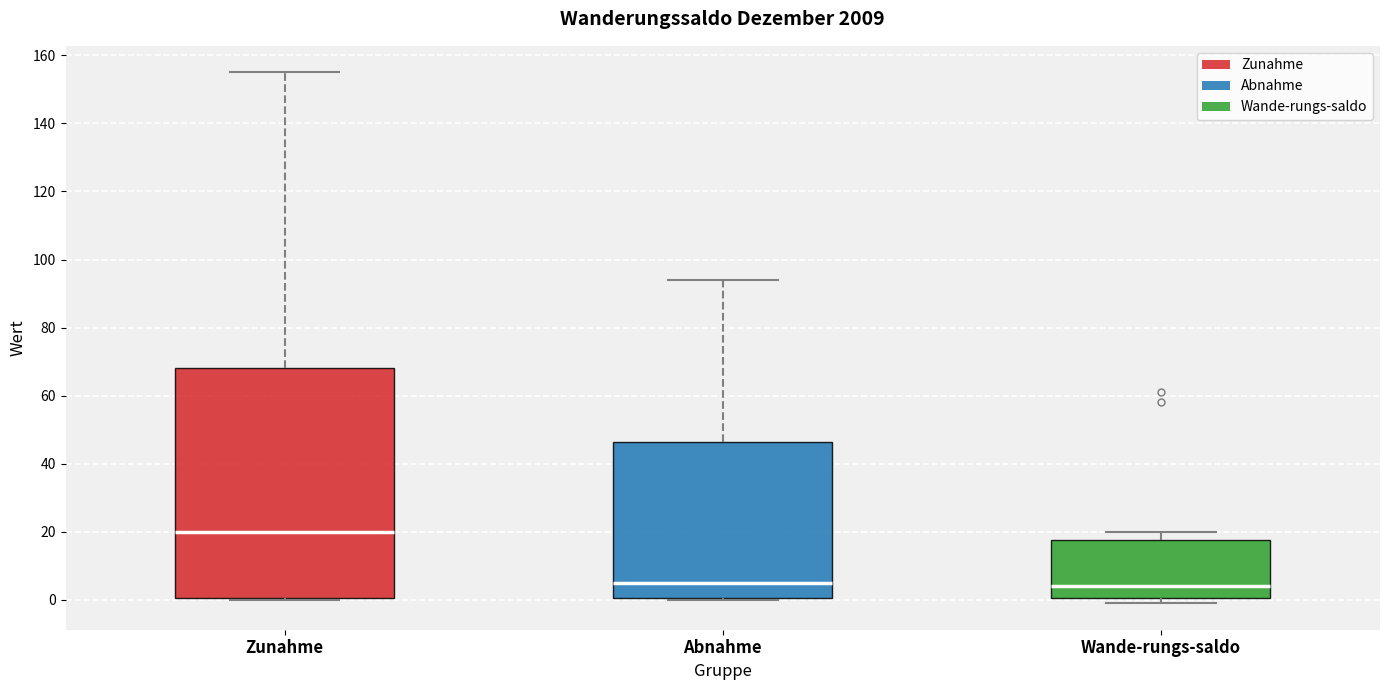

Reading left to right, transcribe this box plot: for each box, give where its median line is, the range the box spans, and where its two whiskers end, as read against the y-axis. The values are not printed on the chart, so give them approximately, as read against the axis.

Zunahme: median 20, box 0 to 68, whiskers 0 to 156
Abnahme: median 6, box 0 to 46, whiskers 0 to 94
Wande-rungs-saldo: median 4, box 0 to 18, whiskers 0 (just below the box's lower edge) to 20